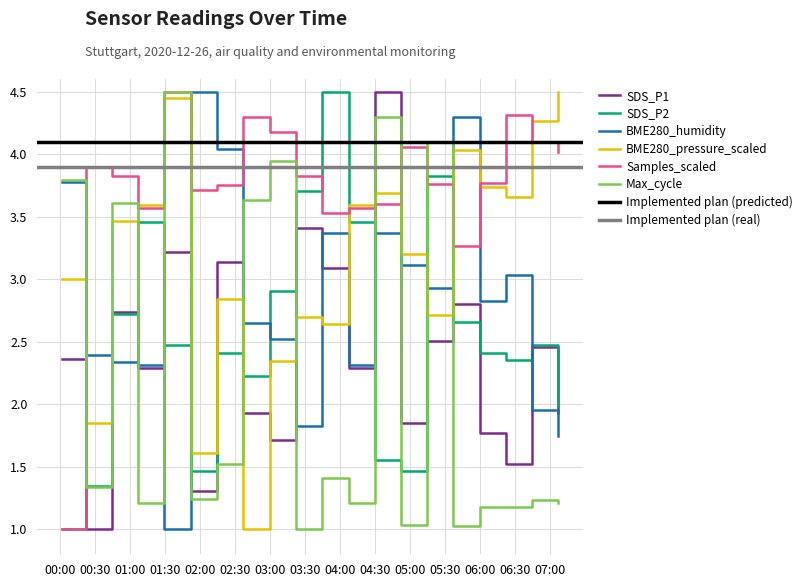

Reading right to left, list all the values displayed in this chart.

SDS_P1: 1.9	2.5	1.5	1.8	2.8	2.5	1.8	4.5	2.3	3.1	3.4	1.7	1.9	3.1	1.3	3.2	2.3	2.7	1.0	2.4
SDS_P2: 2.0	2.5	2.4	2.4	2.7	3.8	1.5	1.6	3.5	4.5	3.7	2.9	2.2	2.4	1.5	2.5	3.5	2.7	1.3	1.0
BME280_humidity: 1.7	2.0	3.0	2.8	4.3	2.9	3.1	3.4	2.3	3.4	1.8	2.5	2.6	4.0	4.5	1.0	2.3	2.3	2.4	3.8
BME280_pressure_scaled: 4.5	4.3	3.7	3.7	4.0	2.7	3.2	3.7	3.6	2.6	2.7	2.3	1.0	2.8	1.6	4.4	3.6	3.5	1.9	3.0
Samples_scaled: 4.0	4.1	4.3	3.8	3.3	3.8	4.1	3.6	3.6	3.5	3.8	4.2	4.3	3.7	3.7	4.5	3.6	3.8	3.9	1.0
Max_cycle: 1.2	1.2	1.2	1.2	1.0	4.1	1.0	4.3	1.2	1.4	1.0	3.9	3.6	1.5	1.2	4.5	1.2	3.6	1.3	3.8